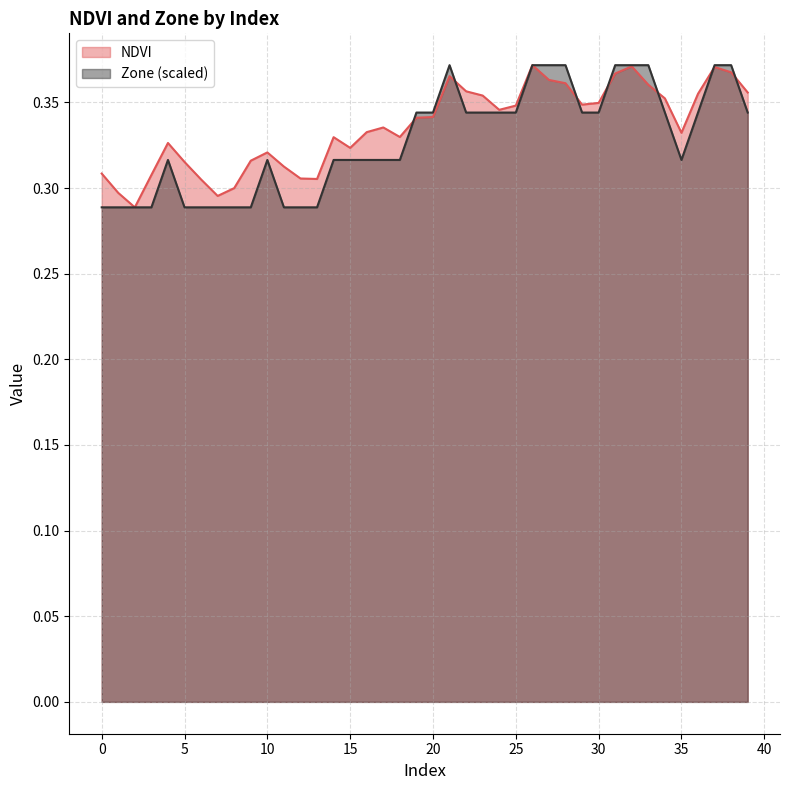

Is the value of NDVI at 39 greater than the value of Zone at 4?

Yes